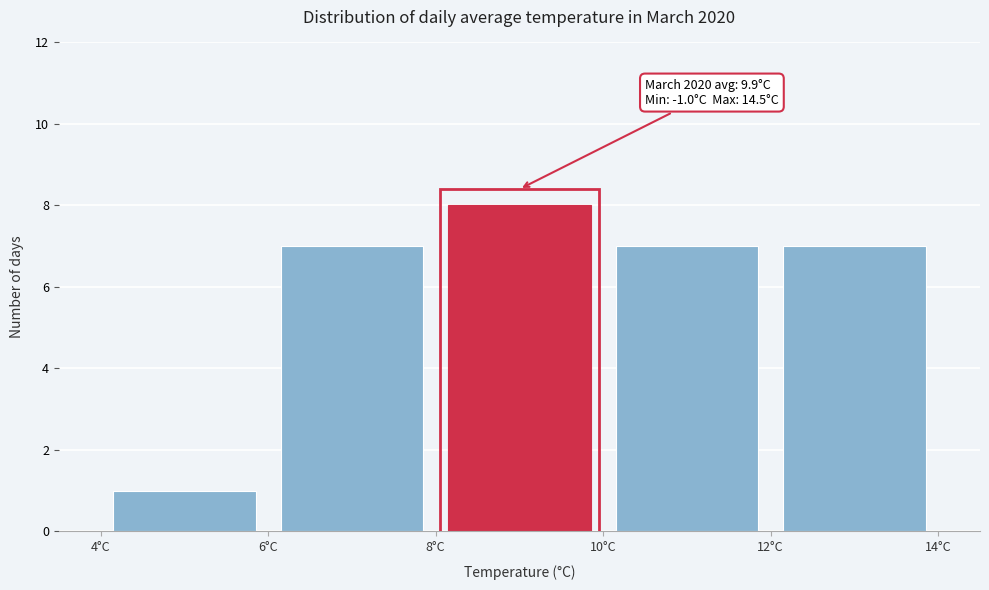

Which range on the x-axis has the tallest bar?

8 to 10